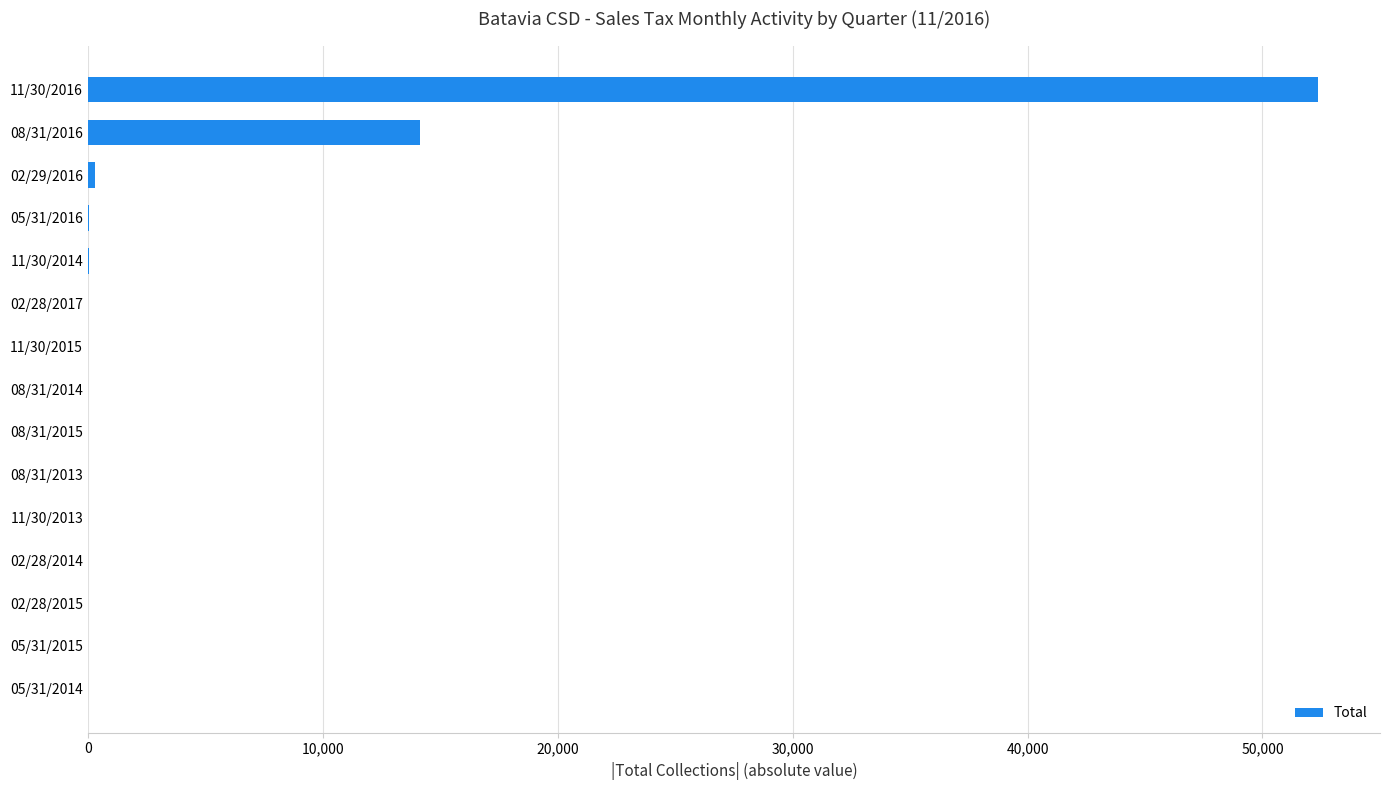

Are the bars horizontal?

Yes